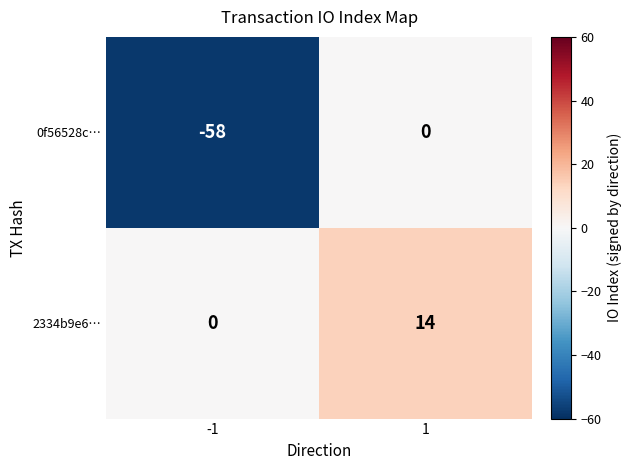

Which series changed the most between -1 and 1?

0f56528c…